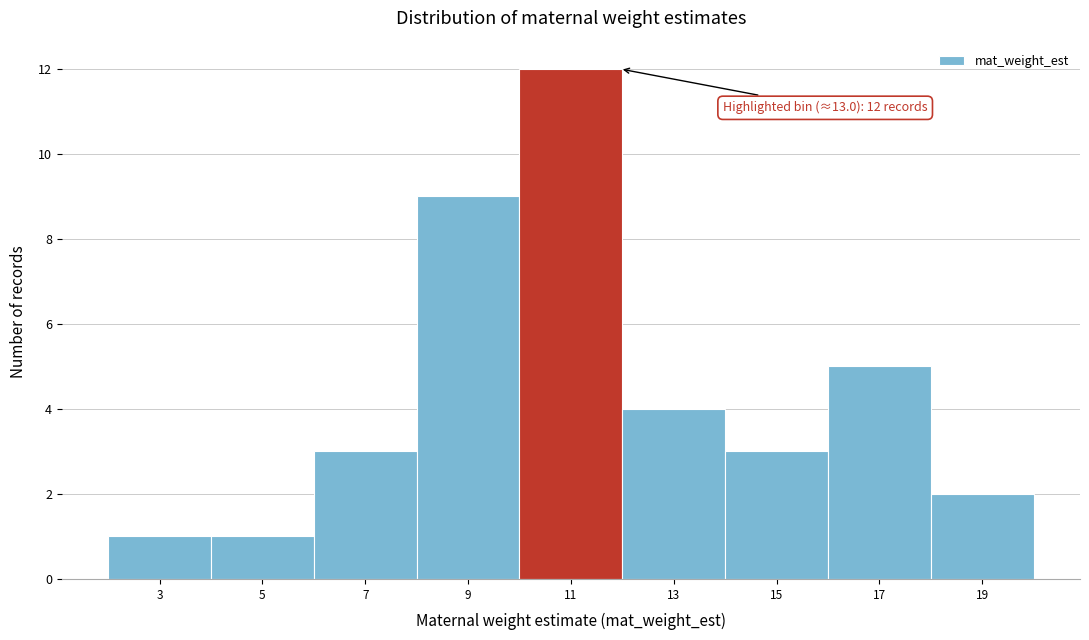

Reading right to left, extract all data points from this chart.

2	5	3	4	12	9	3	1	1